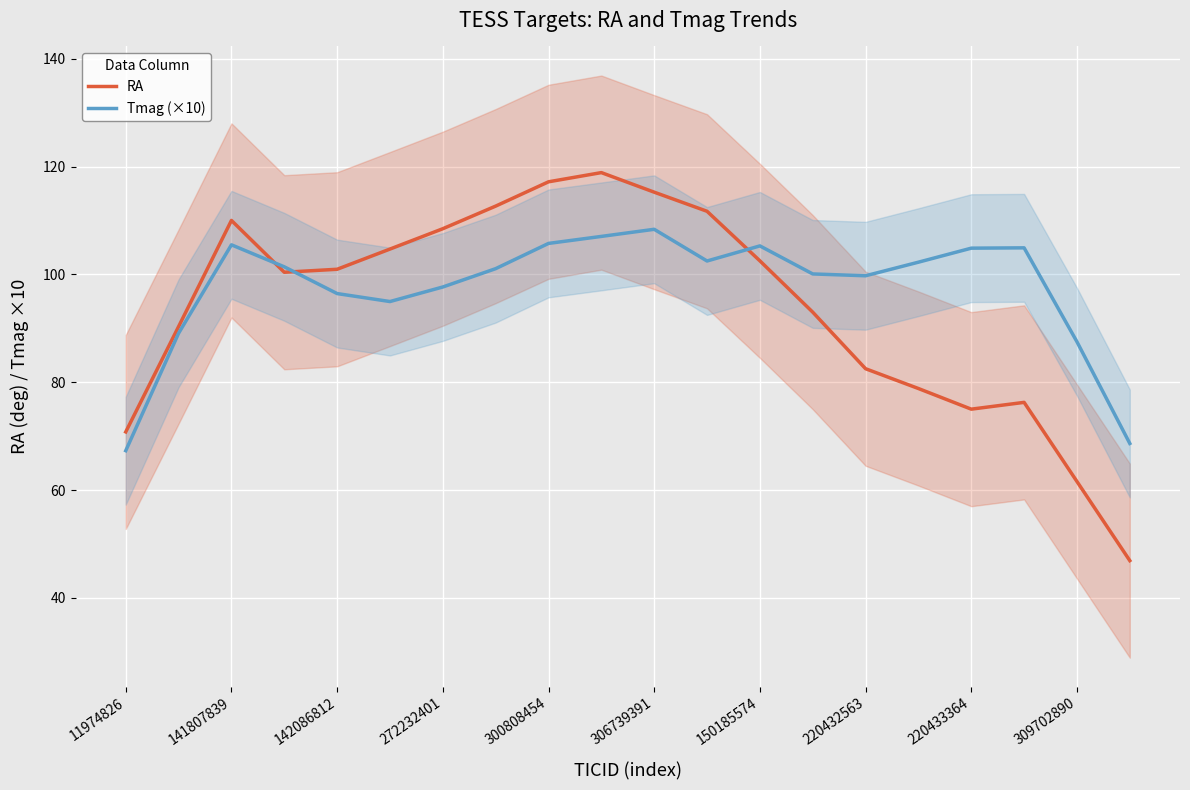

The value of Tmag (×10) at 309702890 is 191.3. True or false?

False